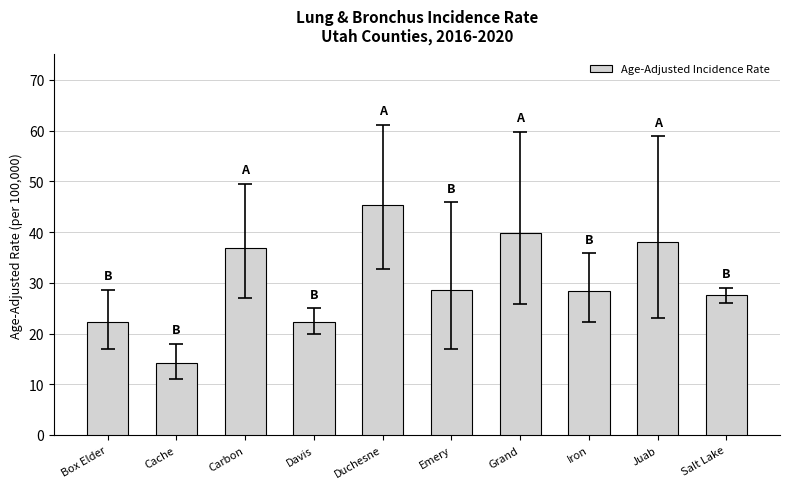

Which label corresponds to the largest value in the chart?

Duchesne